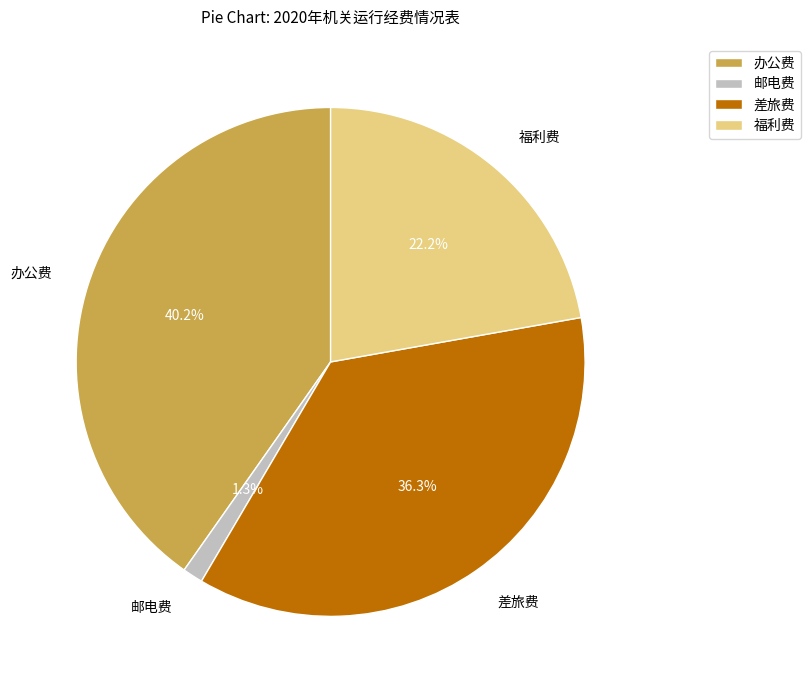

How many slices are in this pie chart?

4